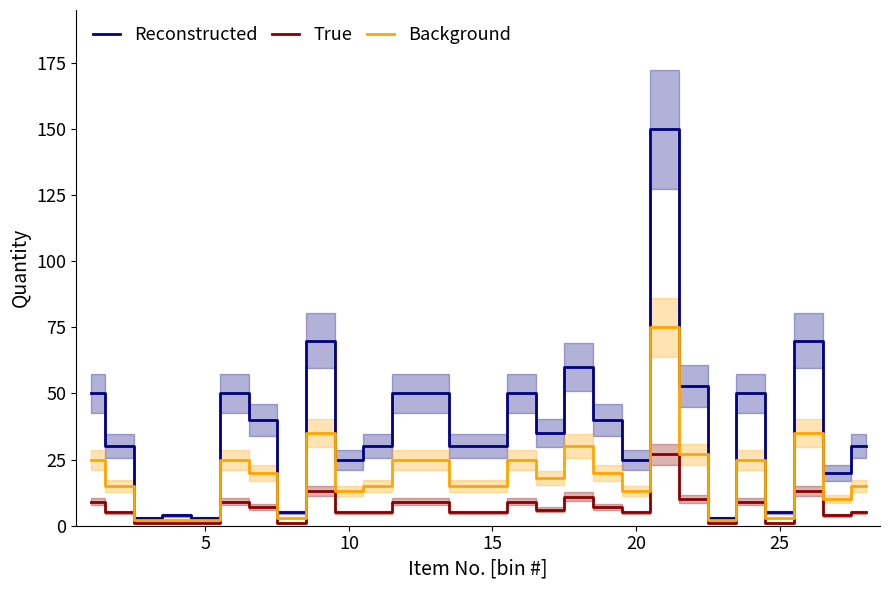

True or false: Reconstructed has a value of 7 at 20.

False